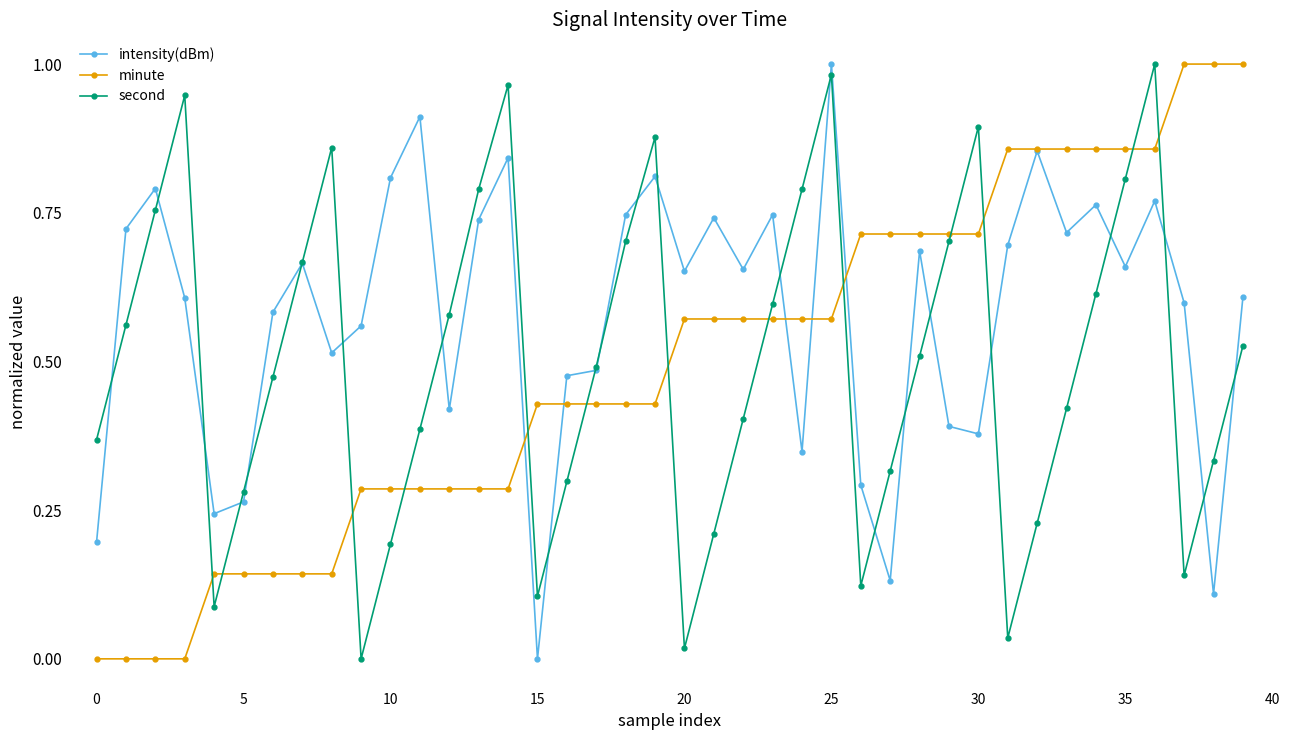

Which series has the largest total across all categories?

intensity(dBm)